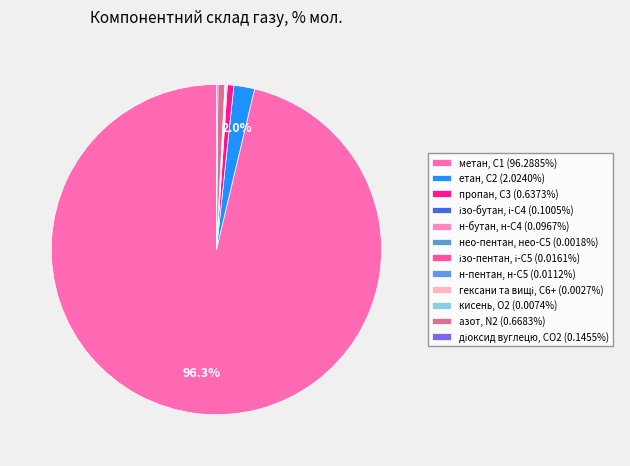

To the nearest percent, what is the average slice percentage?

8%